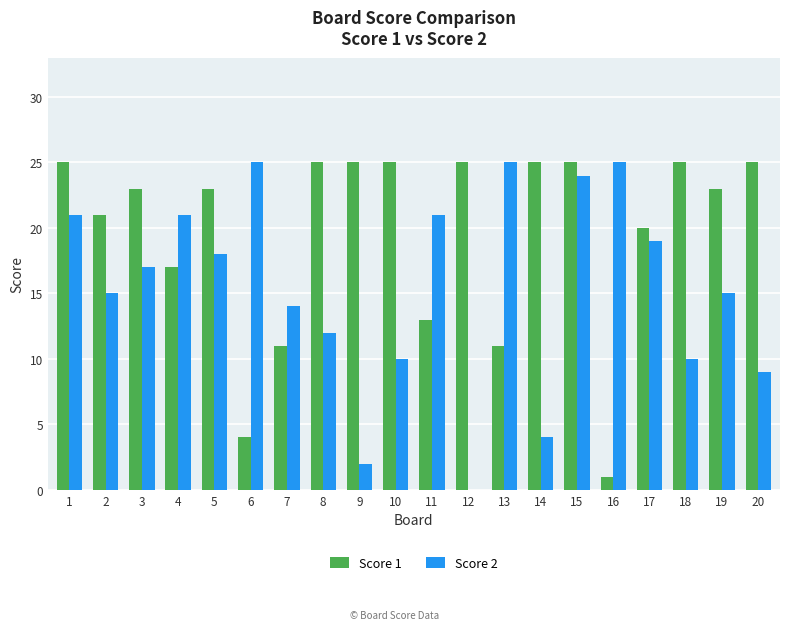

Count the number of categories in the chart.

20